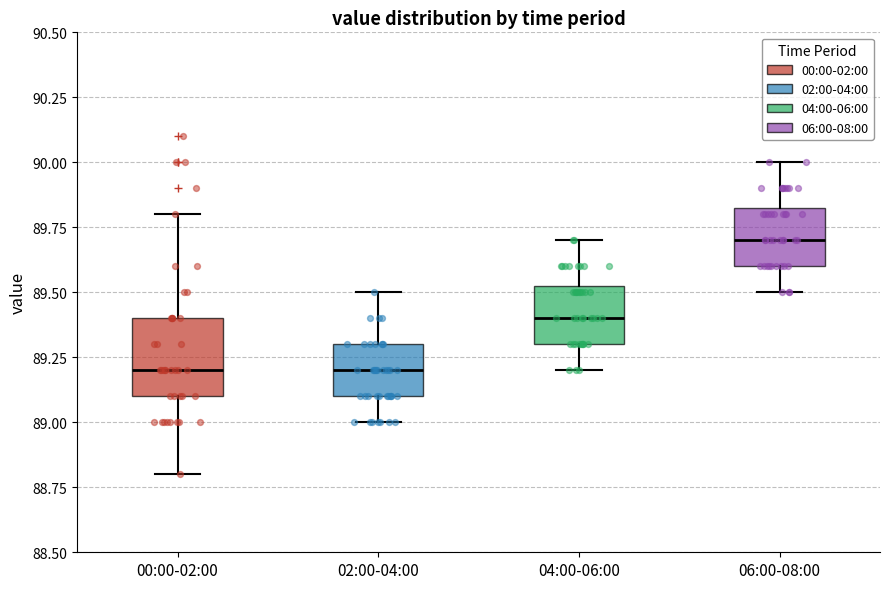

Where does the lower whisker of the box for 04:00-06:00 end on the y-axis? The values are not printed on the chart, so give them approximately, as read against the axis.

89.20